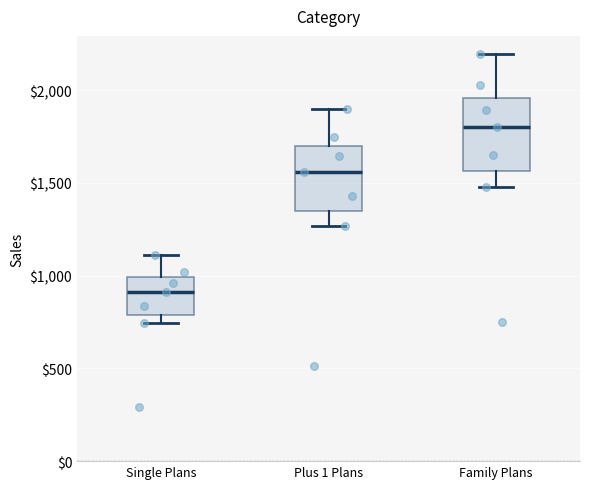

Reading left to right, read every box against the y-axis: the position of its median line, the range the box covers, and the ends of its whiskers. The values are not printed on the chart, so give them approximately, as read against the axis.

Single Plans: median 900, box 800 to 1000, whiskers 750 to 1100
Plus 1 Plans: median 1550, box 1350 to 1700, whiskers 1250 to 1900
Family Plans: median 1800, box 1550 to 1950, whiskers 1500 to 2200